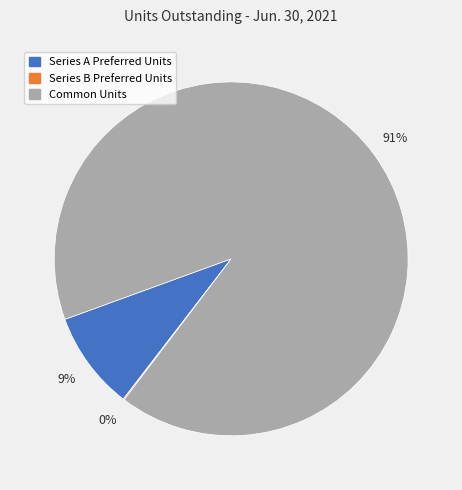

Which slice is the largest?

Common Units